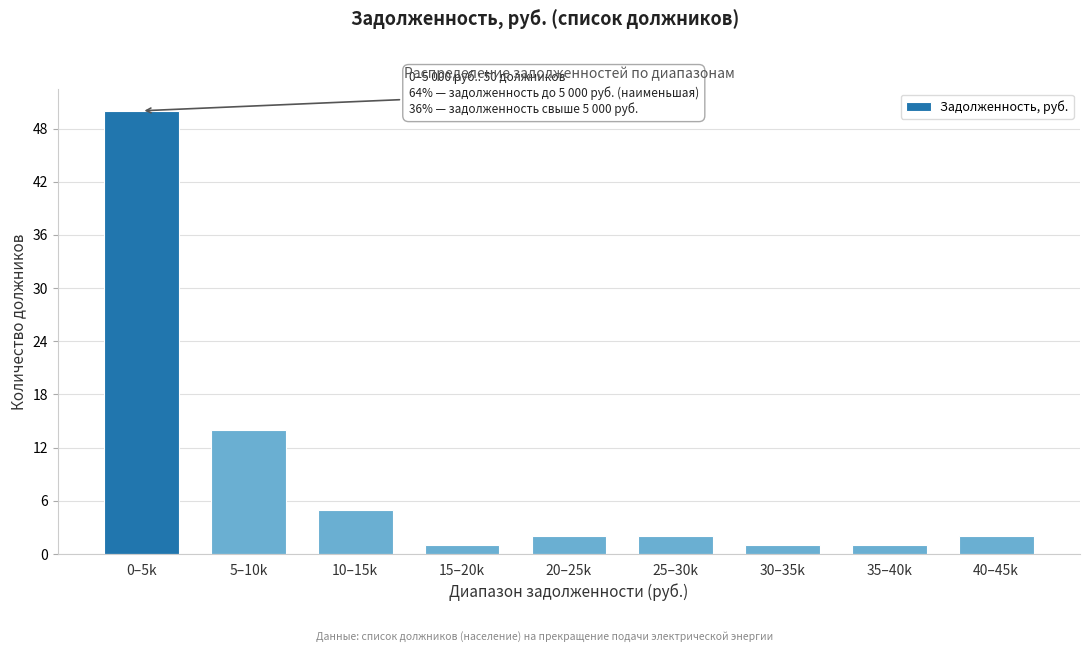

Reading right to left, transcribe all the data shown in this chart.

40–45k=2	35–40k=1	30–35k=1	25–30k=2	20–25k=2	15–20k=1	10–15k=5	5–10k=14	0–5k=50